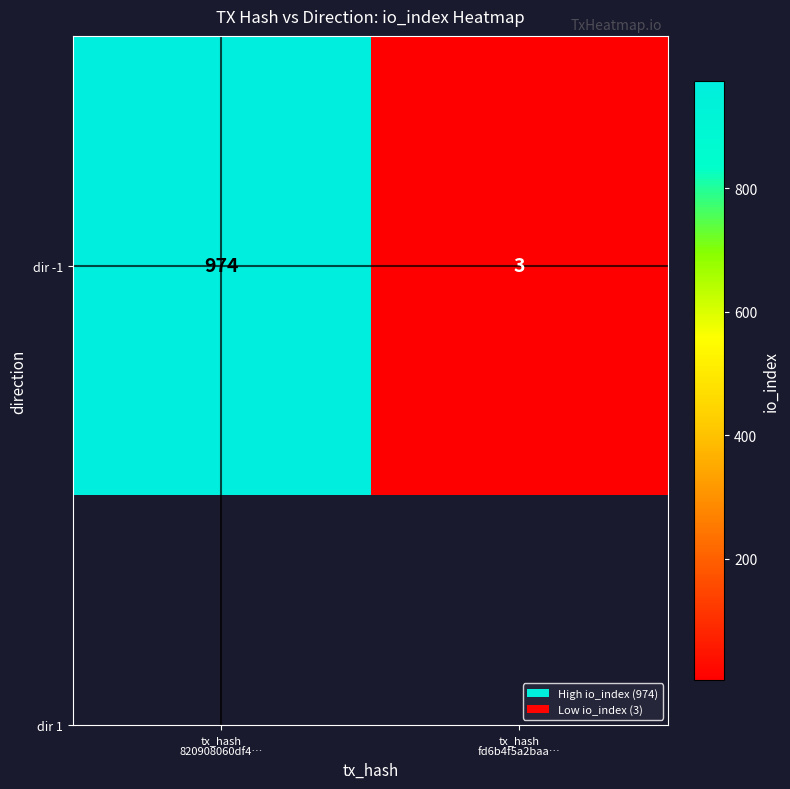

List the labels in order of value, smallest first.

tx_hash
fd6b4f5a2baa…, tx_hash
820908060df4…